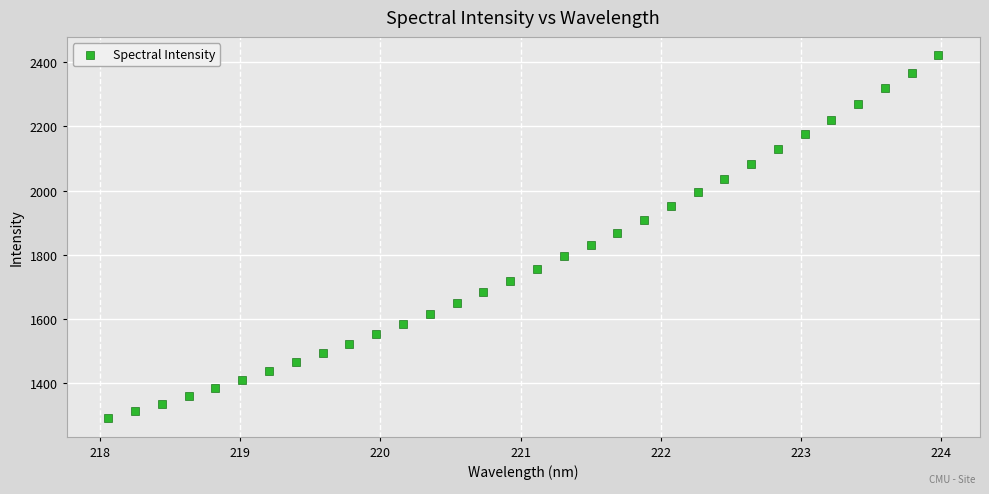

What is the range of Y values (max minus min)?

1134.1